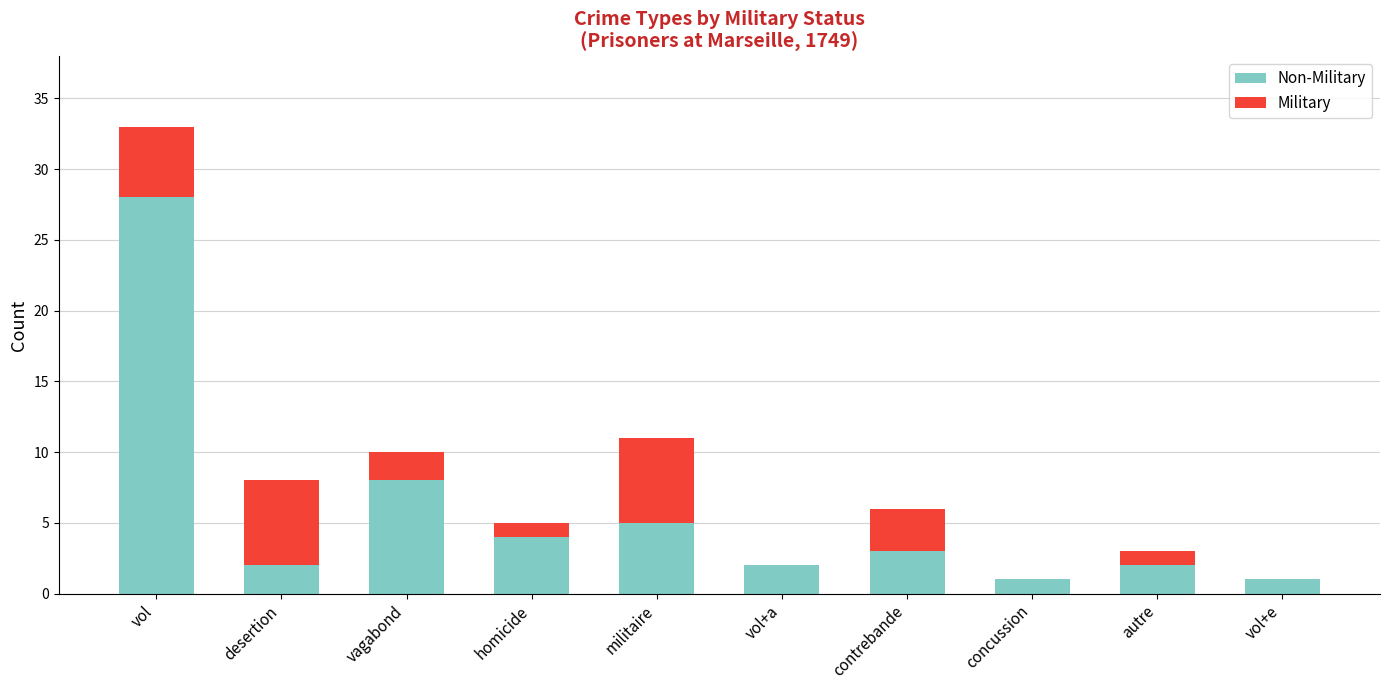

At which category is the sum across all series the highest?

vol